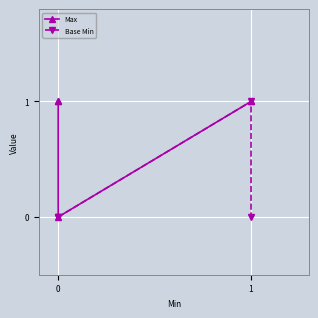

True or false: Max and Base Min intersect in this chart.

False